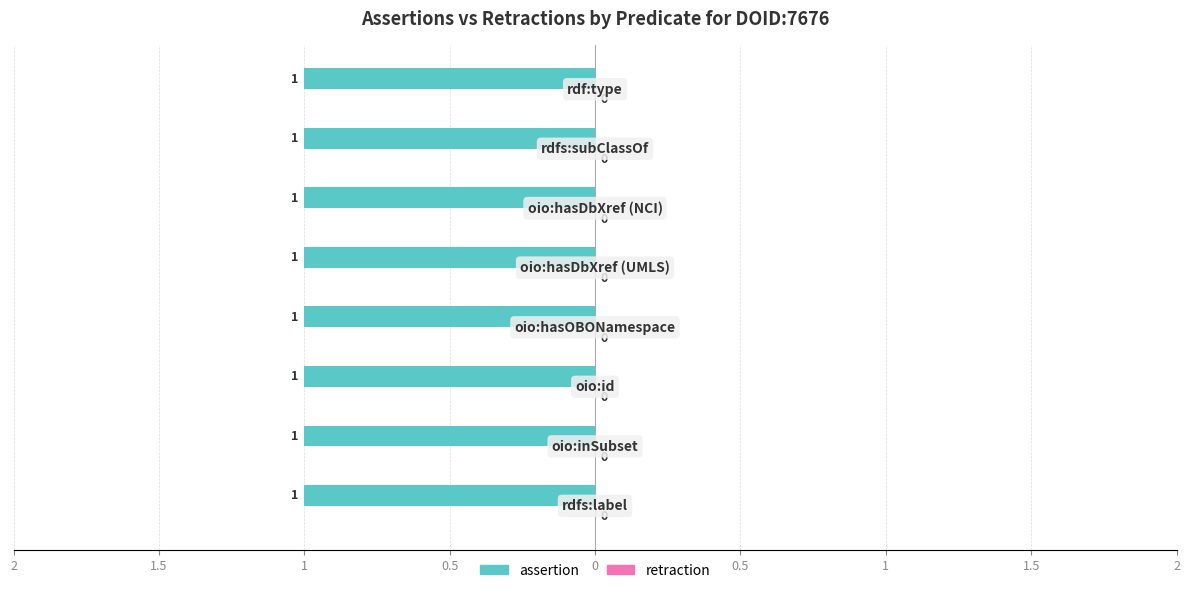

What is the label of the 8th bar from the left?

rdf:type